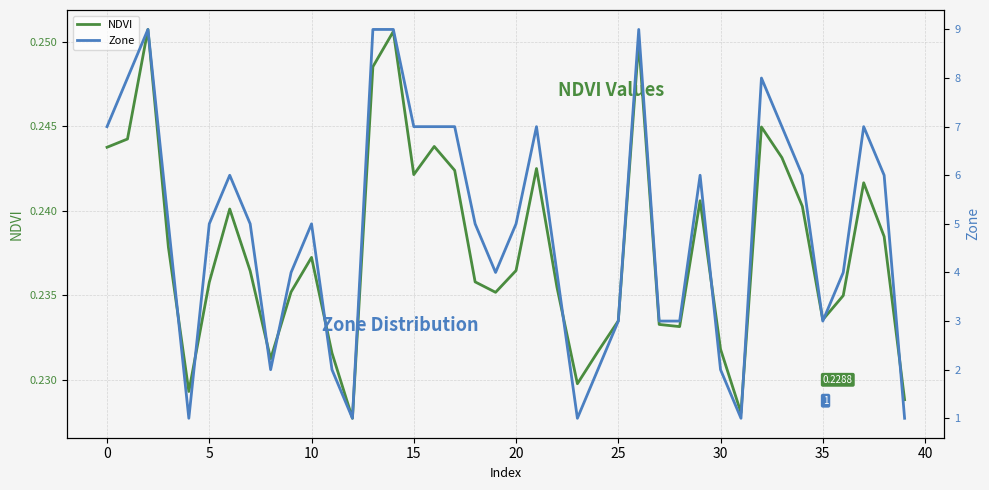

Reading left to right, list all the values displayed in this chart.

NDVI: 0.2	0.2	0.3	0.2	0.2	0.2	0.2	0.2	0.2	0.2	0.2	0.2	0.2	0.2	0.3	0.2	0.2	0.2	0.2	0.2	0.2	0.2	0.2	0.2	0.2	0.2	0.2	0.2	0.2	0.2	0.2	0.2	0.2	0.2	0.2	0.2	0.2	0.2	0.2	0.2
Zone: 7.0	8.0	9.0	5.0	1.0	5.0	6.0	5.0	2.0	4.0	5.0	2.0	1.0	9.0	9.0	7.0	7.0	7.0	5.0	4.0	5.0	7.0	4.0	1.0	2.0	3.0	9.0	3.0	3.0	6.0	2.0	1.0	8.0	7.0	6.0	3.0	4.0	7.0	6.0	1.0